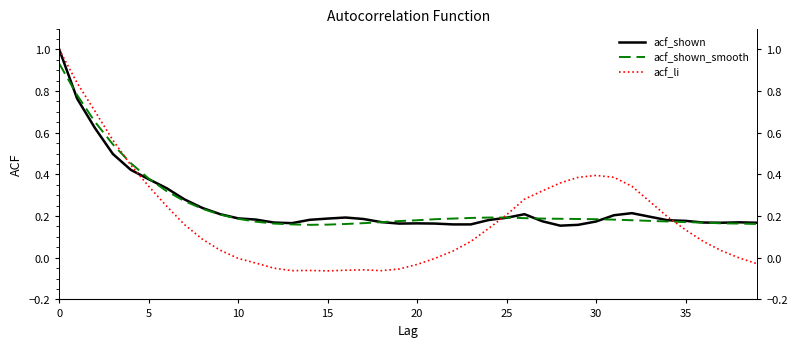

The acf_shown series shows 0.3 at 16. True or false?

False